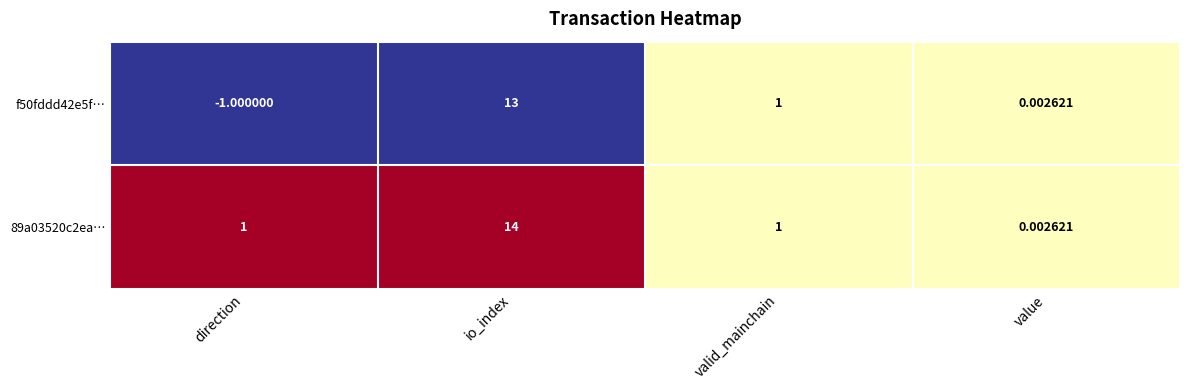

Which label corresponds to the largest value in the chart?

io_index